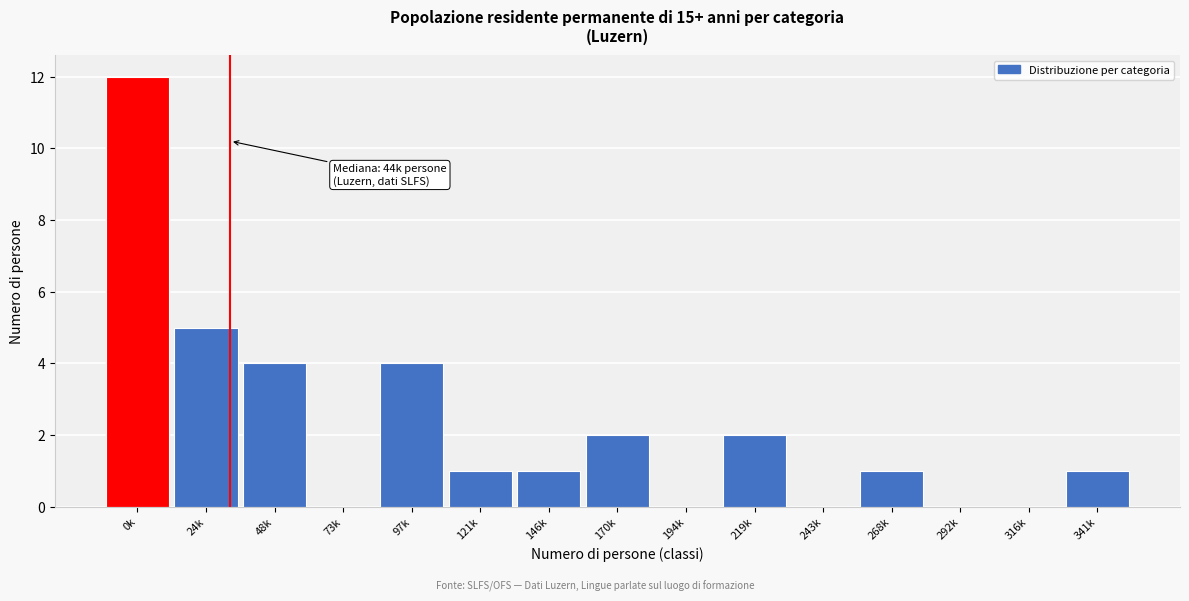

Reading left to right, transcribe all the data shown in this chart.

0k=12	24k=5	48k=4	73k=0	97k=4	121k=1	146k=1	170k=2	194k=0	219k=2	243k=0	268k=1	292k=0	316k=0	341k=1